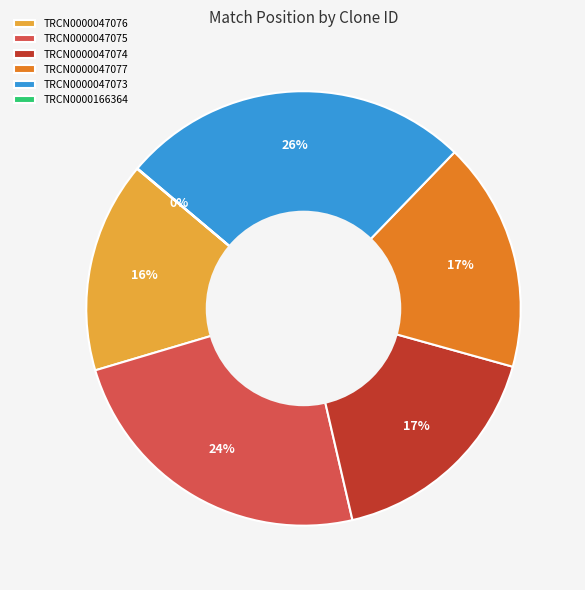

To the nearest percent, what is the difference between the largest and smallest slice percentages?

26%